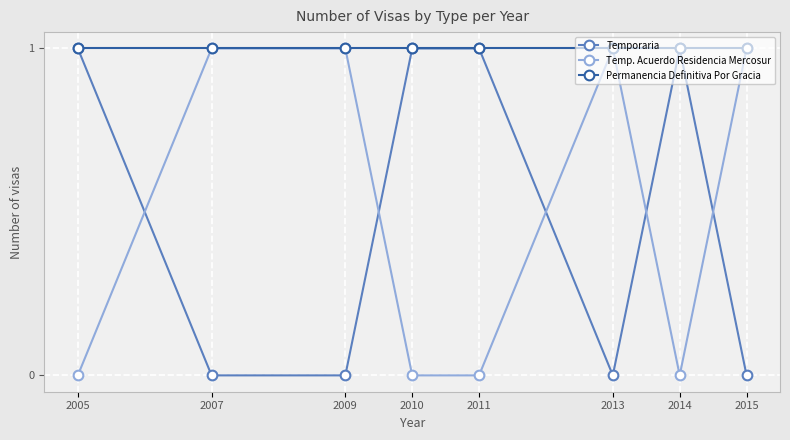

What is the value of the Temp. Acuerdo Residencia Mercosur point at the 6th from the left?

1